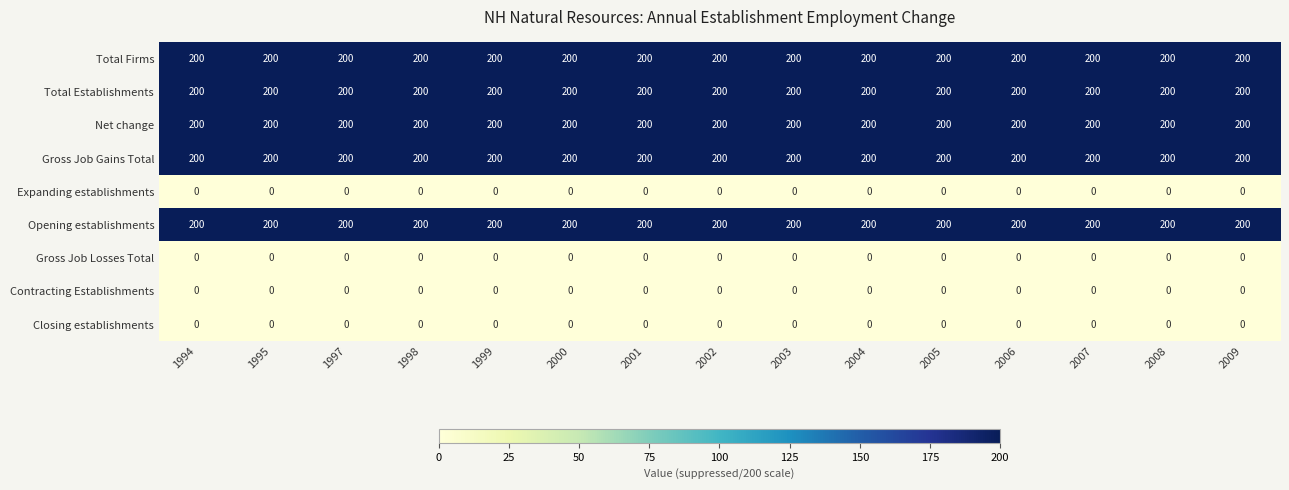

The value of Expanding establishments at 2006 is 0. True or false?

True